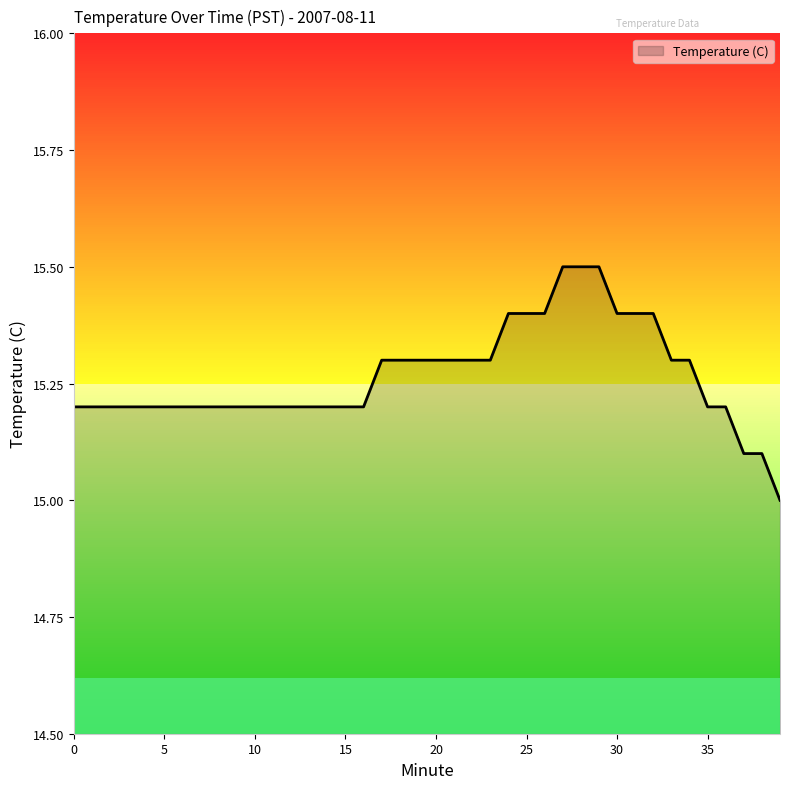

What is the difference between the maximum and minimum values?

0.5